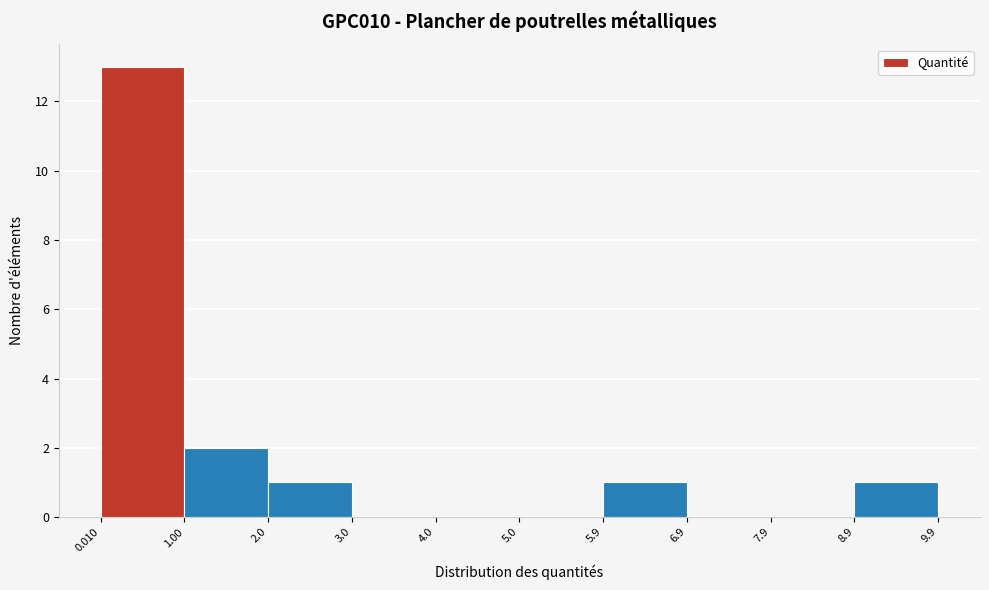

Reading left to right, list every bar in this chart as the range it spans on the x-axis followed by its height. The values are not printed on the chart, so give them approximately, as read against the axis.

0.010 to 1.00: 13
1.00 to 2.0: 2
2.0 to 3.0: 1
3.0 to 4.0: 0
4.0 to 5.0: 0
5.0 to 5.9: 0
5.9 to 6.9: 1
6.9 to 7.9: 0
7.9 to 8.9: 0
8.9 to 9.9: 1